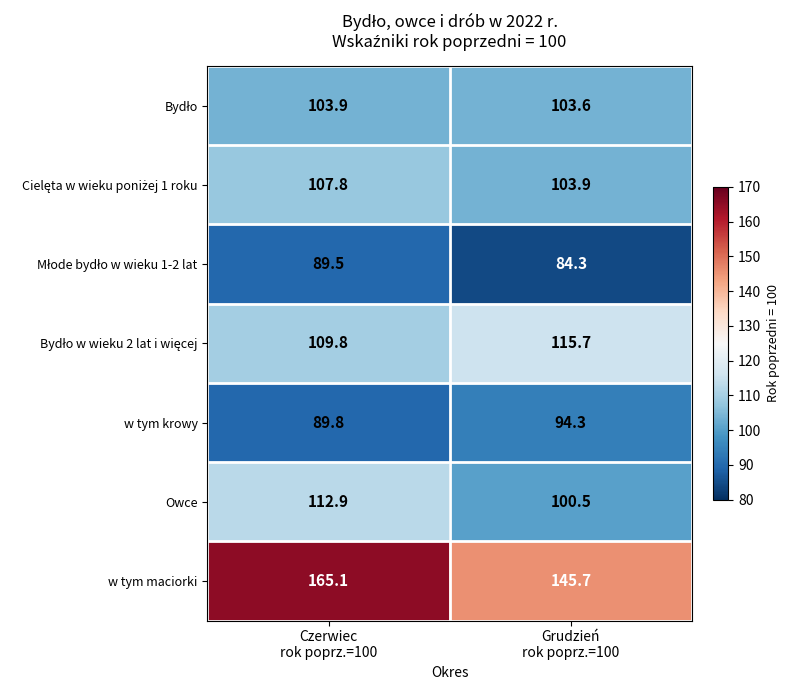

What is the minimum value for w tym krowy?

89.8